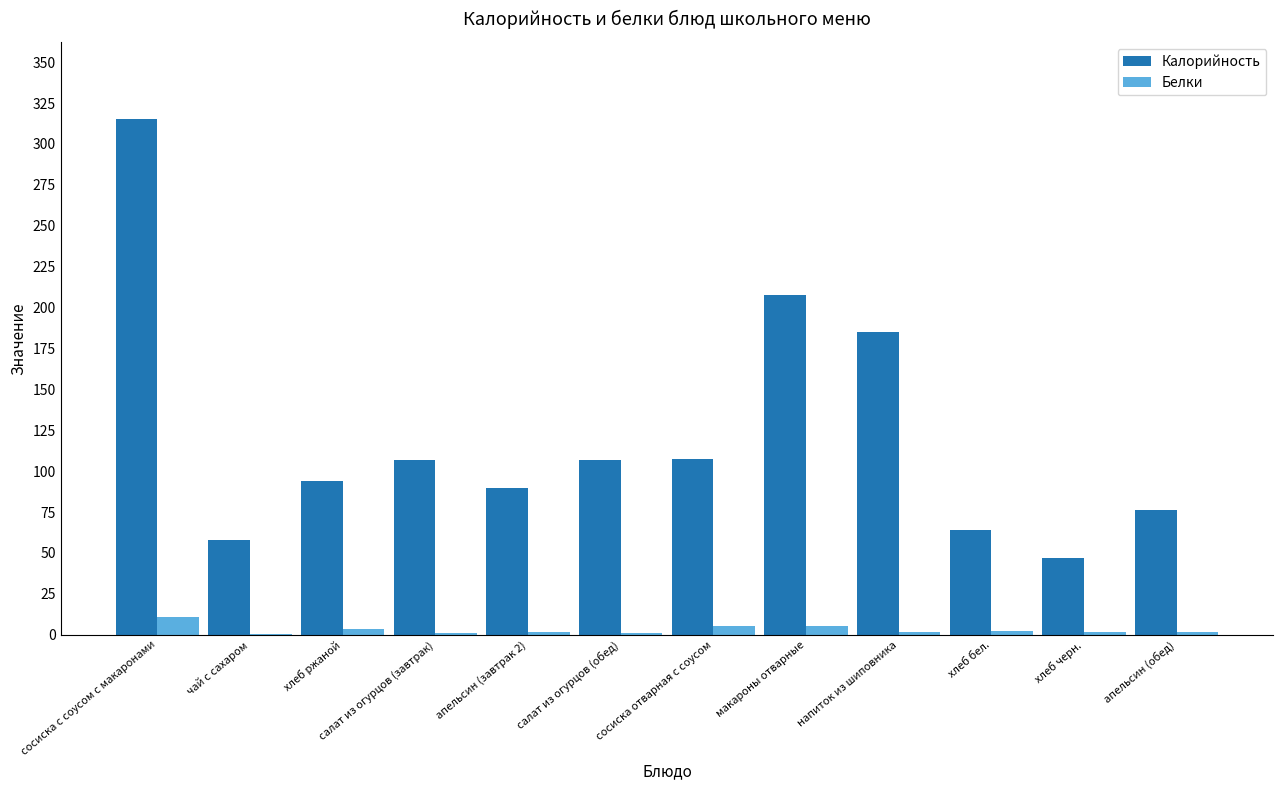

What is the difference between the Калорийность values at чай с сахаром and апельсин (завтрак 2)?

31.9